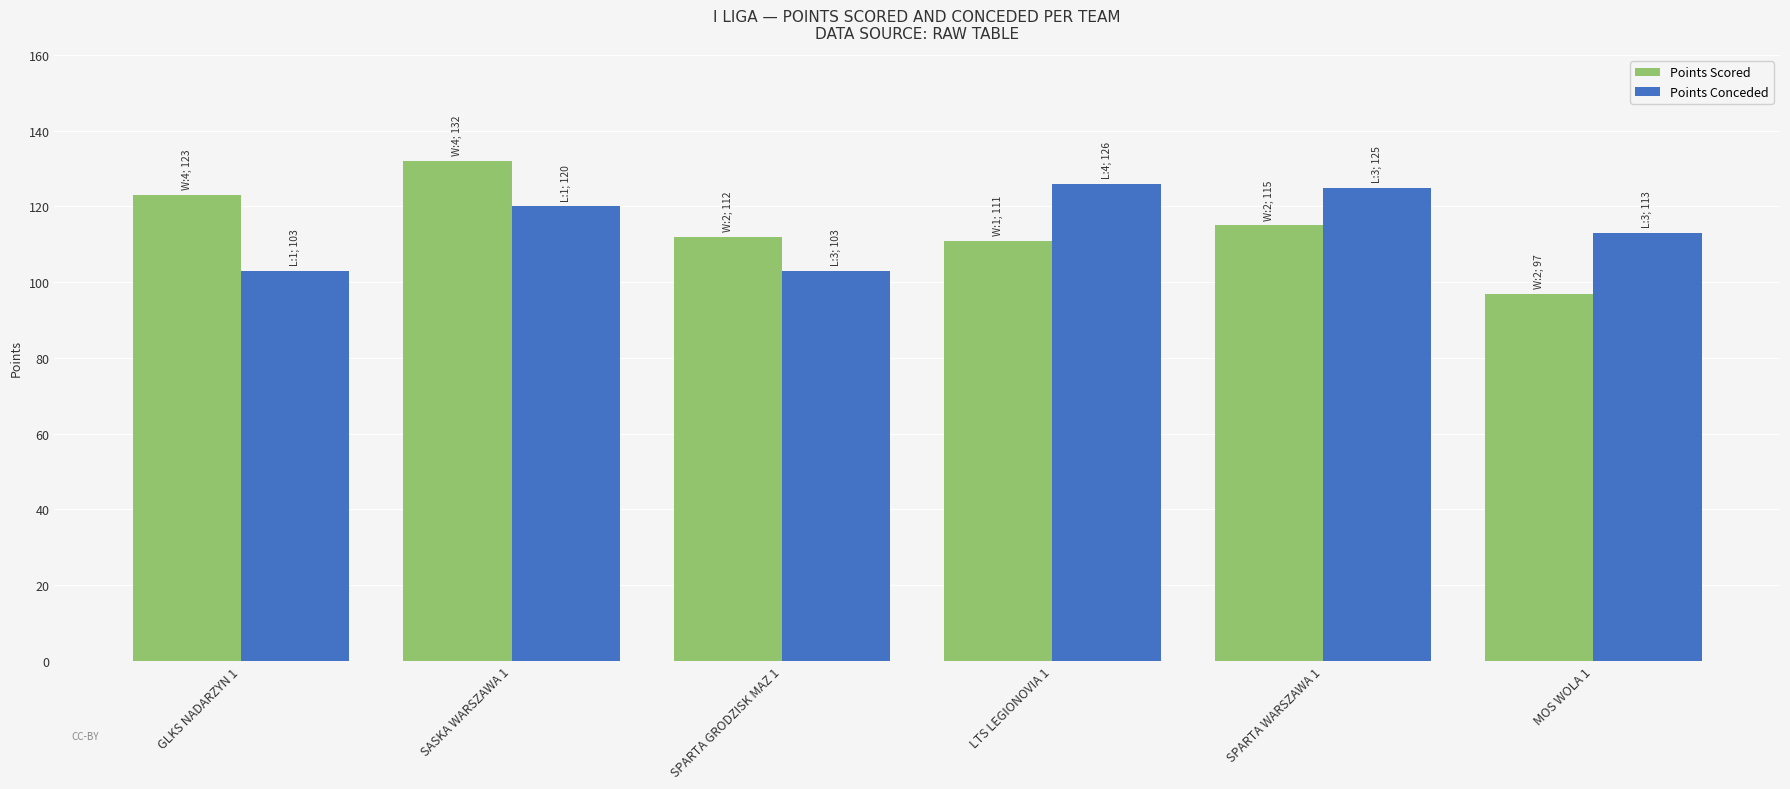

Rank the series at MOS WOLA 1 from highest to lowest value.

Points Conceded, Points Scored